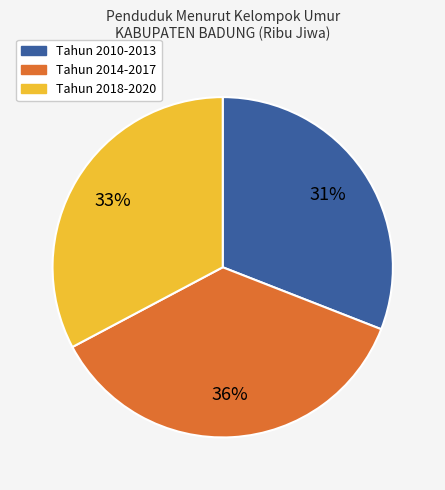

How many slices are in this pie chart?

3